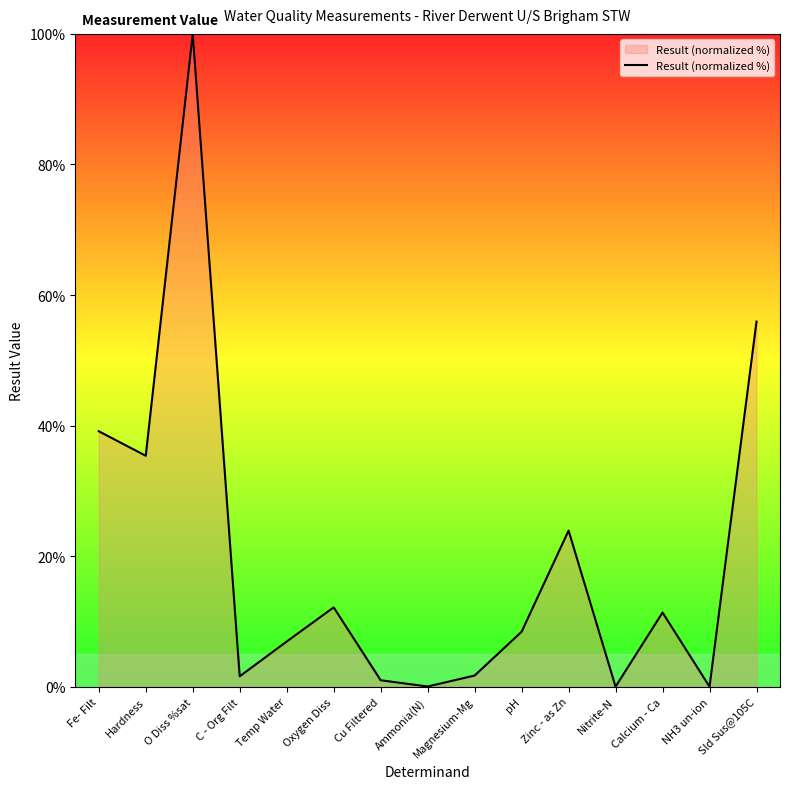

Between Hardness and Cu Filtered, which is larger?

Hardness